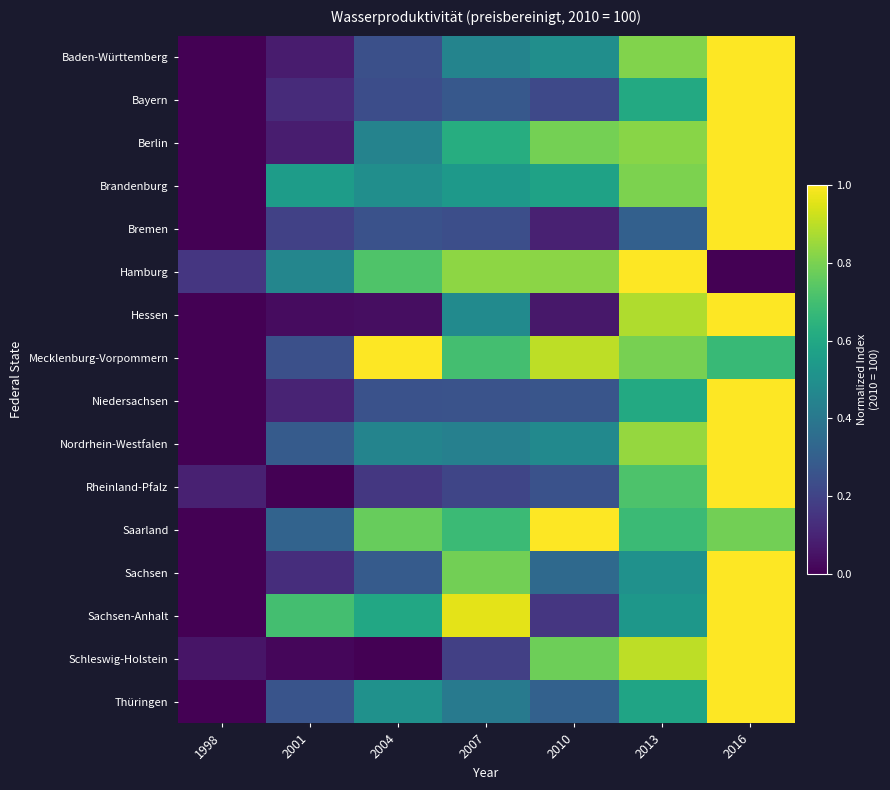

Which series has the largest total across all categories?

Mecklenburg-Vorpommern